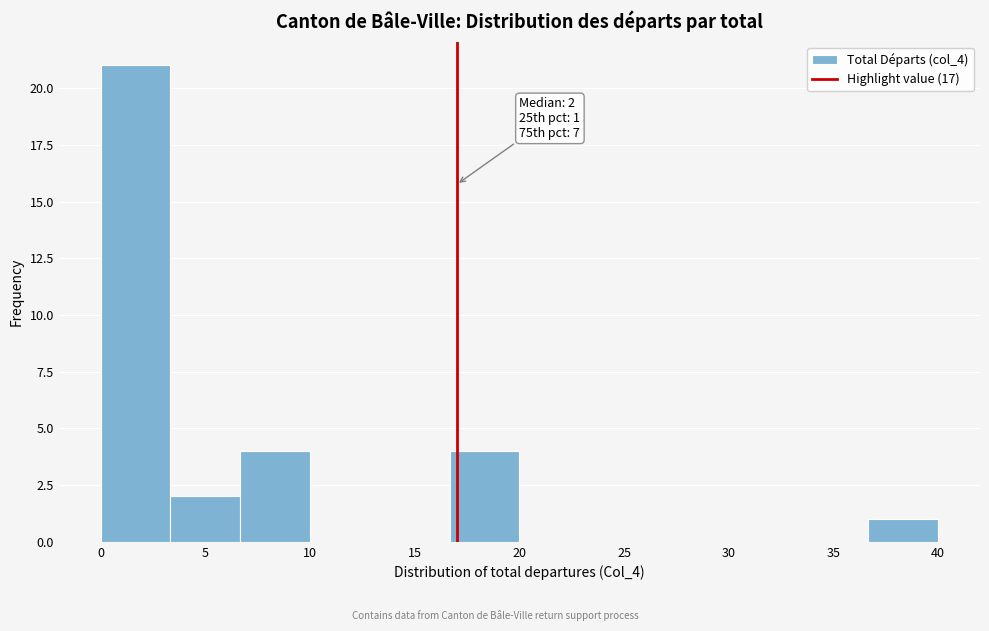

Over which range of the x-axis is the bar tallest?

0.0 to 3.5